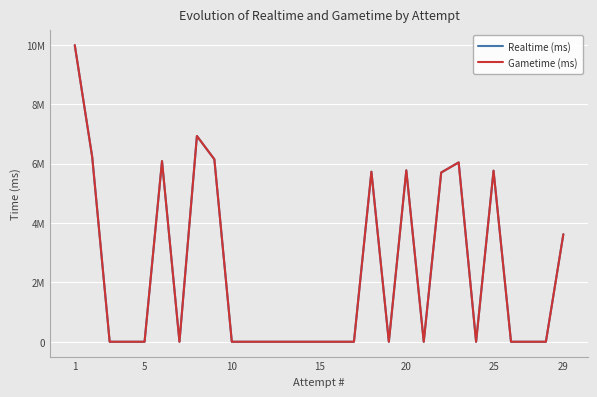

True or false: Realtime (ms) and Gametime (ms) intersect in this chart.

False